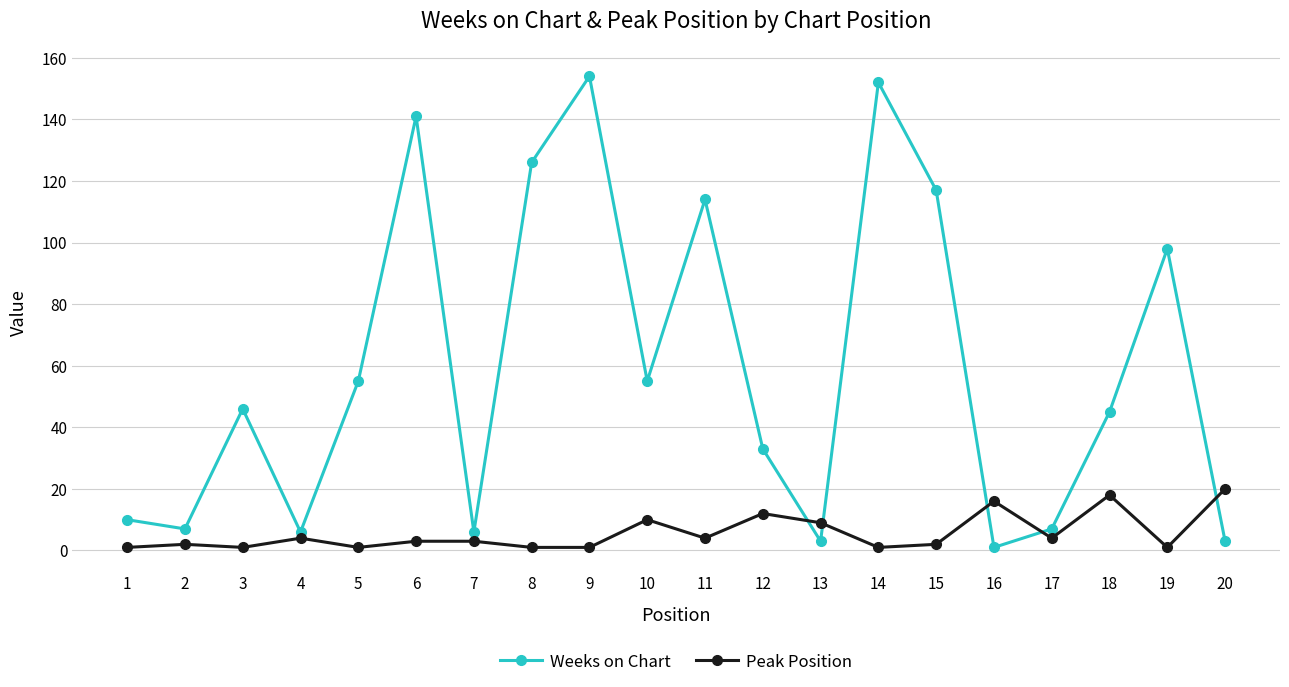

At 3, list the series in order from smallest to largest.

Peak Position, Weeks on Chart